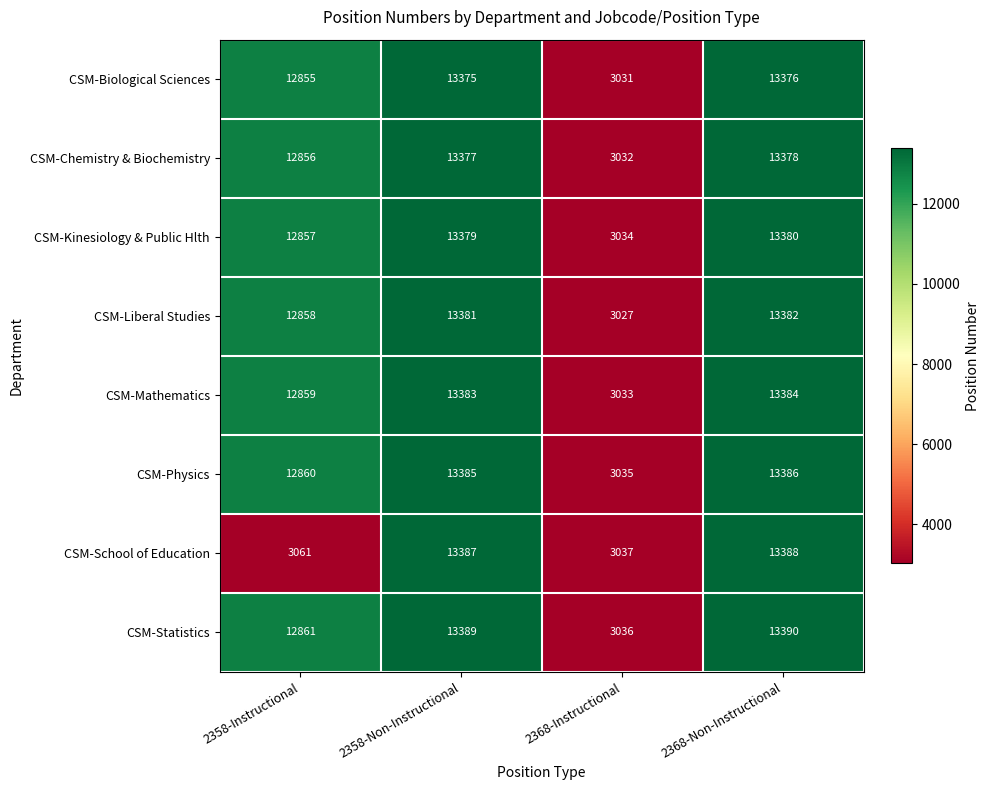

True or false: CSM-Statistics has a value of 2955 at 2358-Non-Instructional.

False